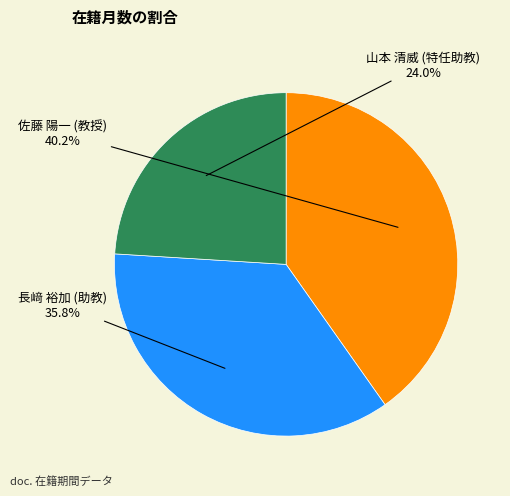

What percentage is the 長﨑 裕加 (助教) slice, to the nearest percent?

36%